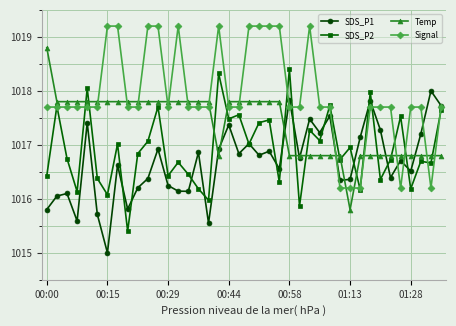

What is the minimum value shown in the chart?

1015.0